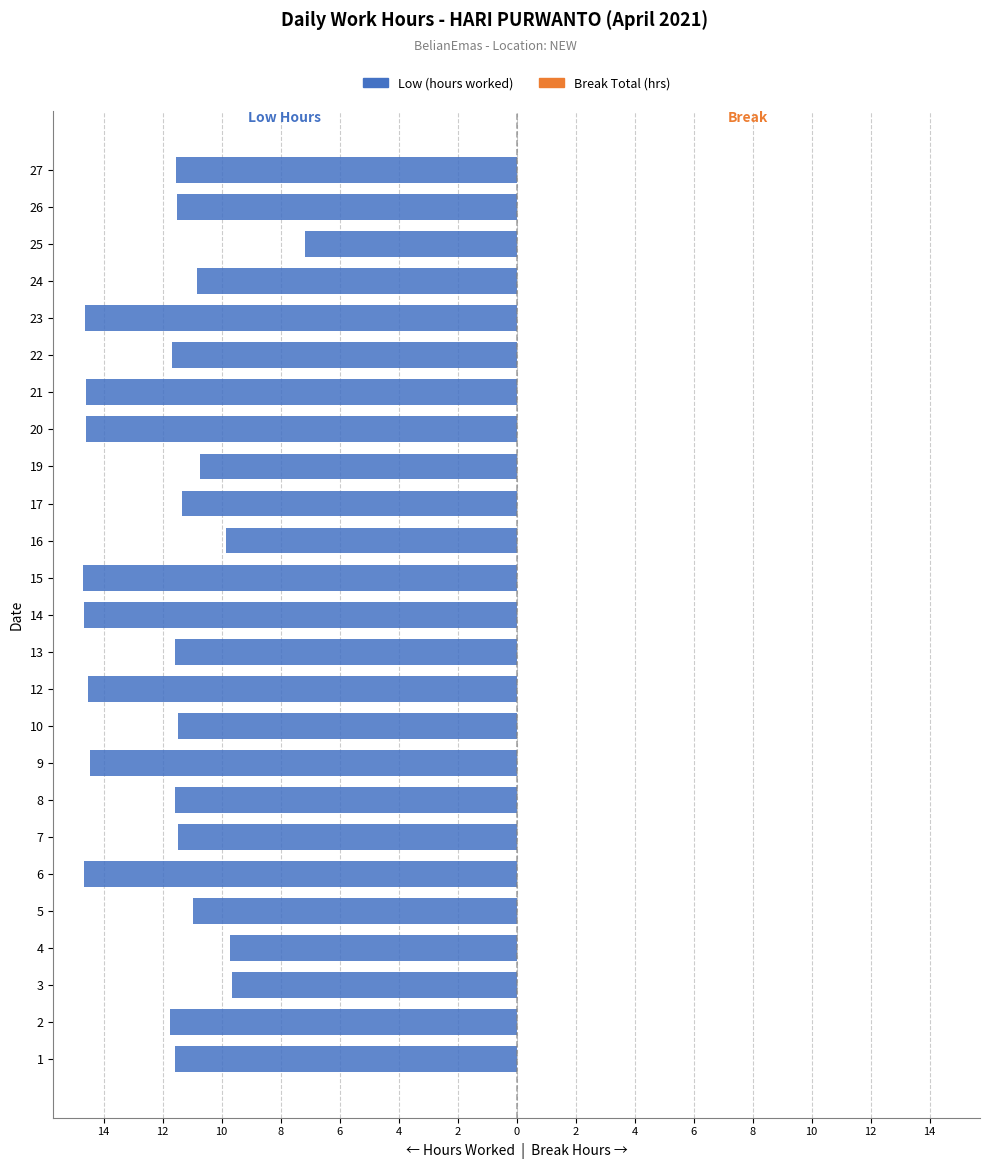

Are the bars horizontal?

Yes